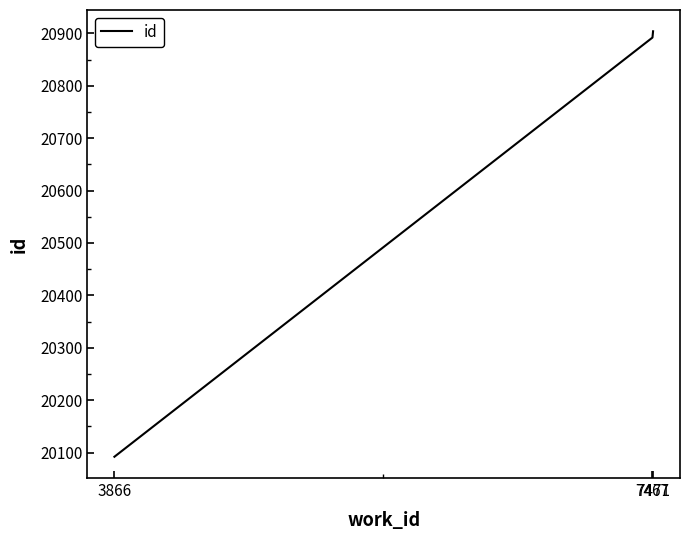

Reading left to right, transcribe all the data shown in this chart.

20092	20892	20904